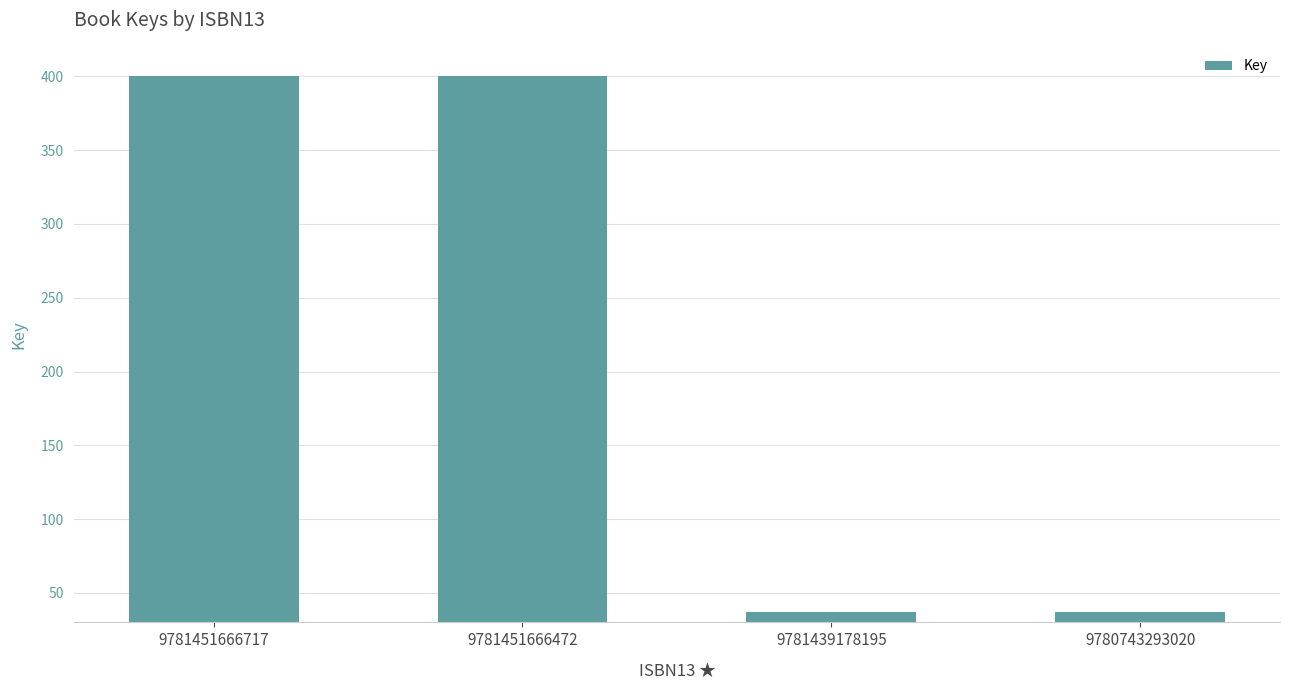

What is the value of the 3rd bar from the left?

36856115